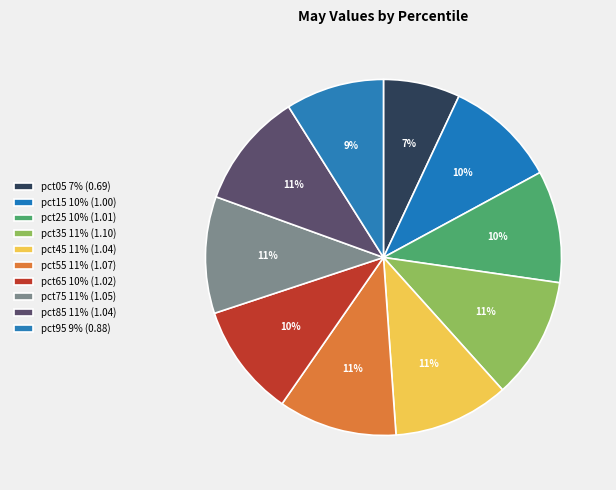

Is it true that pct25 is 3% of the pie?

False